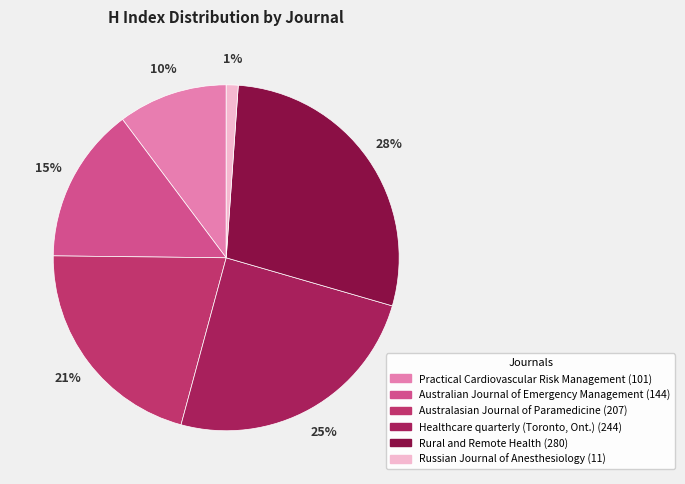

How many slices are in this pie chart?

6